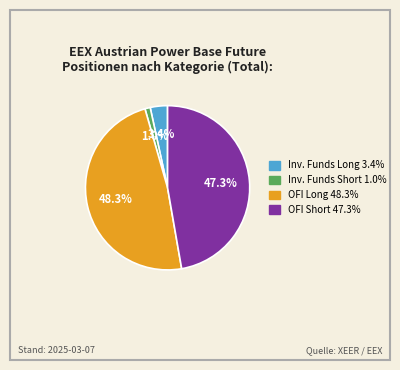

Does any single category account for the majority?

No